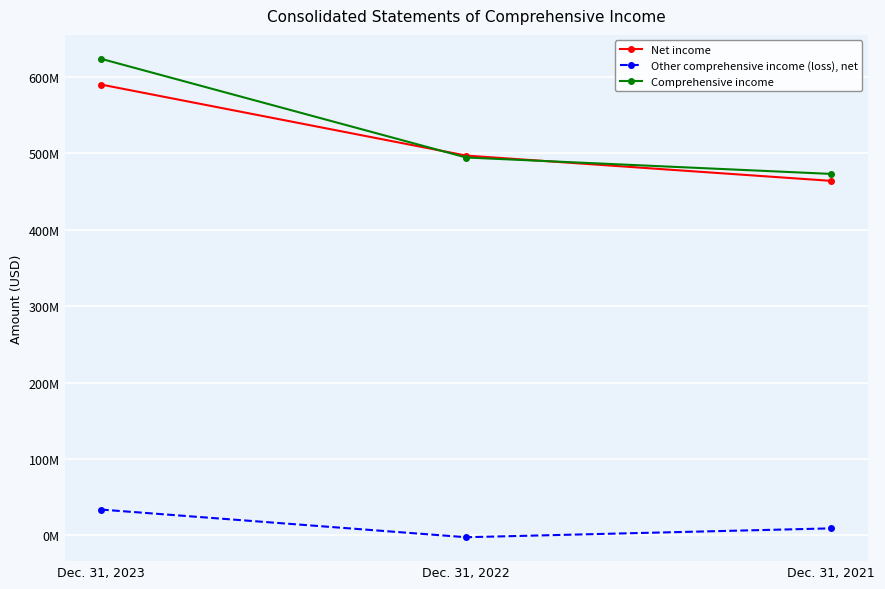

What are all the series names shown in the legend?

Net income, Other comprehensive income (loss), net, Comprehensive income